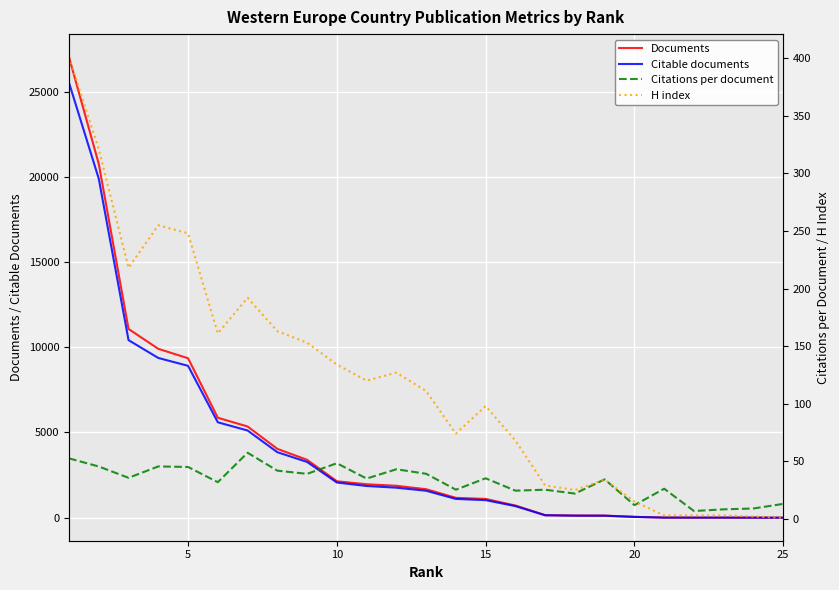

What is the highest value of the Documents series?

27016